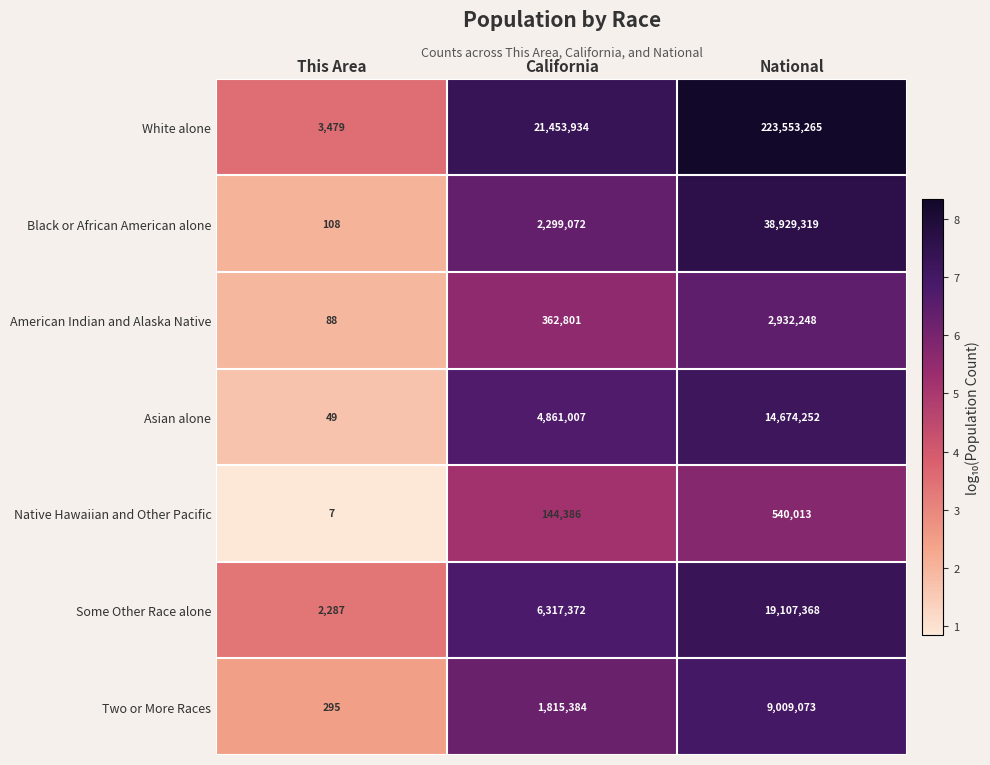

At which category does the chart reach its minimum across all series?

This Area